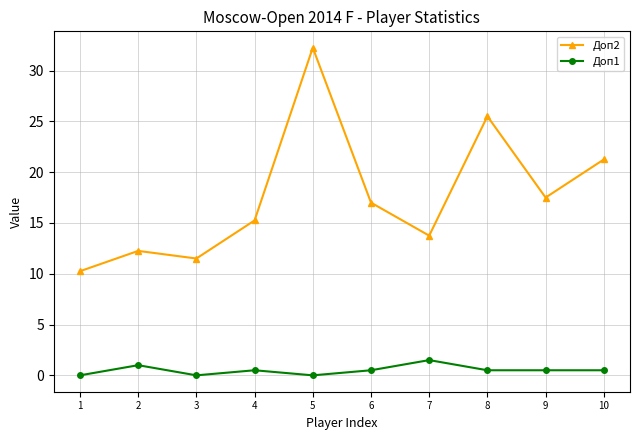

What is the difference between the second highest and minimum values in the Доп1 series?

1.0